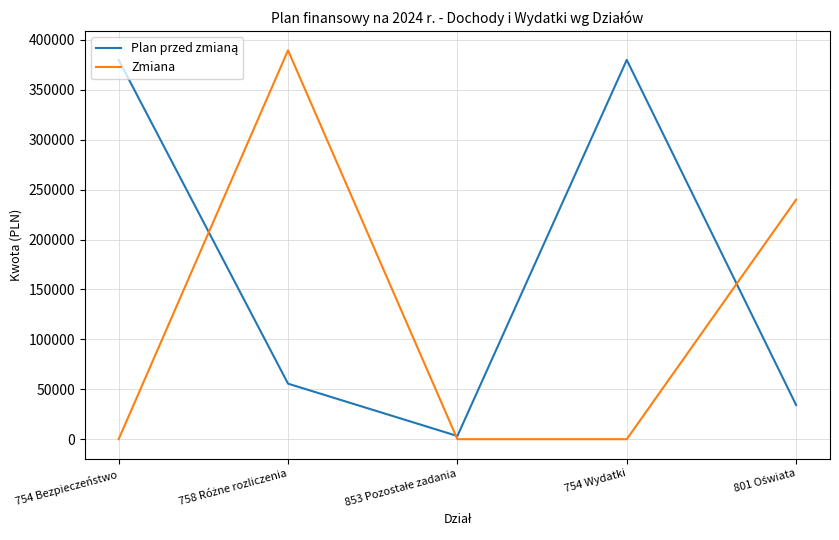

Which series has the largest range (max minus min)?

Zmiana